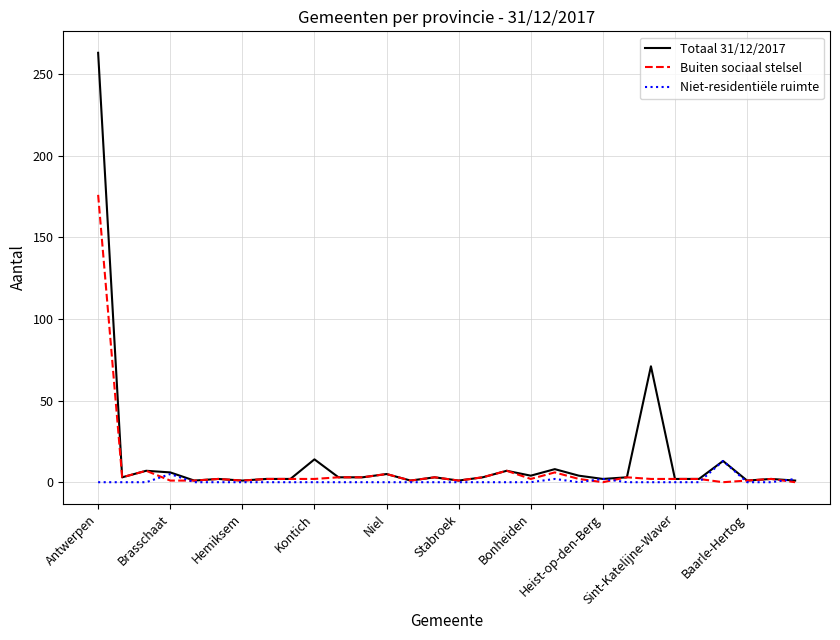

What is the highest value of the Niet-residentiële ruimte series?

13